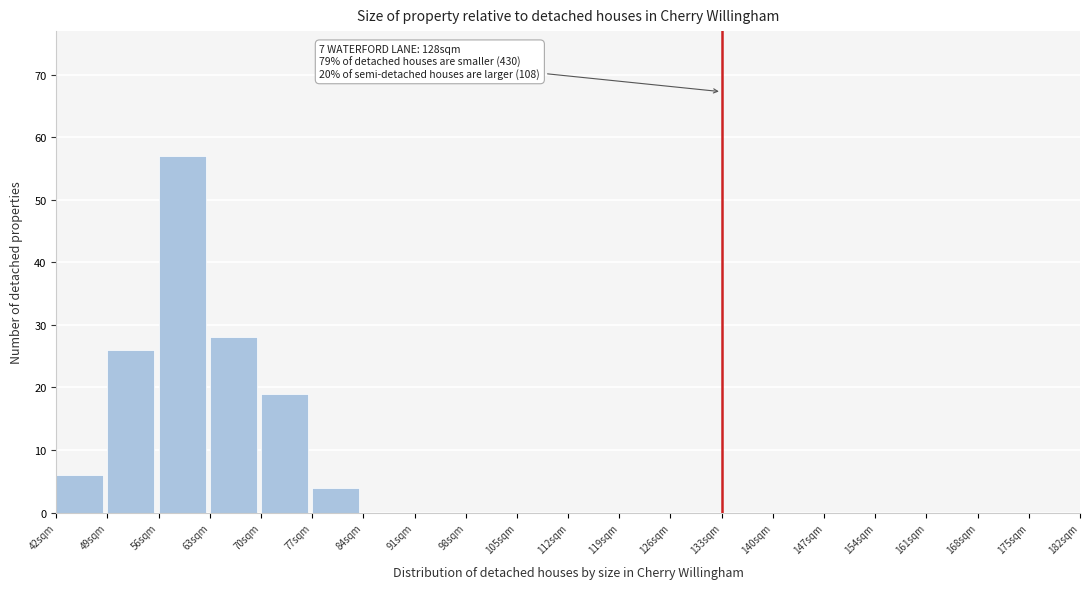

Which range on the x-axis has the tallest bar?

56 to 63